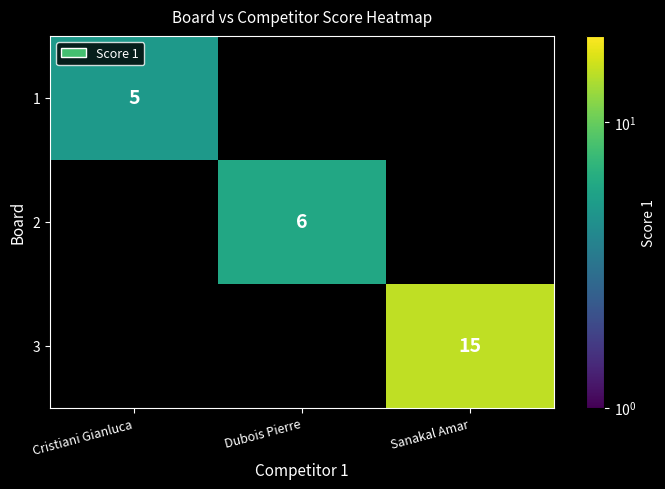

True or false: 2 has a value of 3 at Dubois Pierre.

False